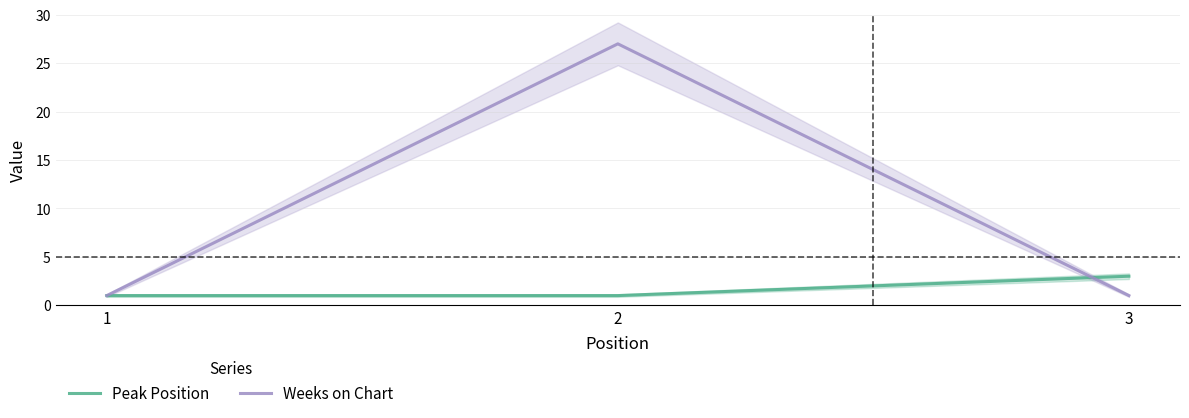

Count the number of data series in this chart.

2